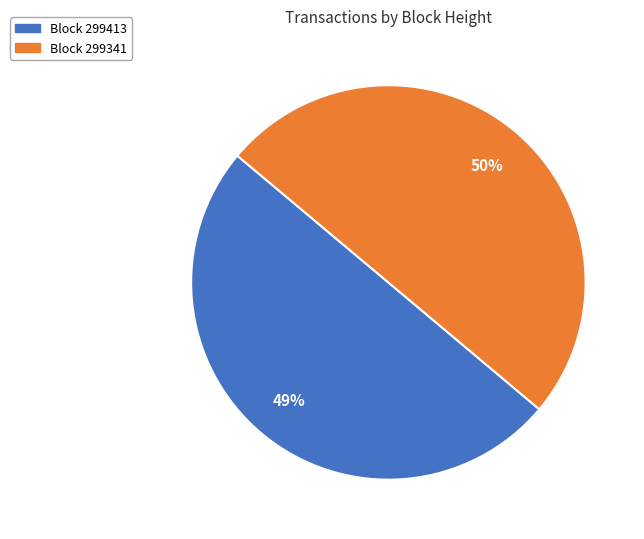

What is the smallest slice in the pie chart?

299413